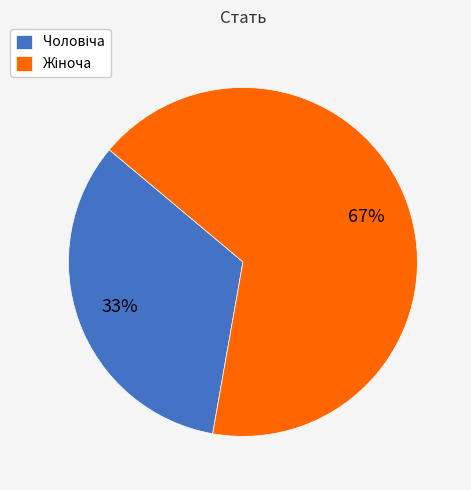

Is there any slice that represents more than half of the pie?

Yes